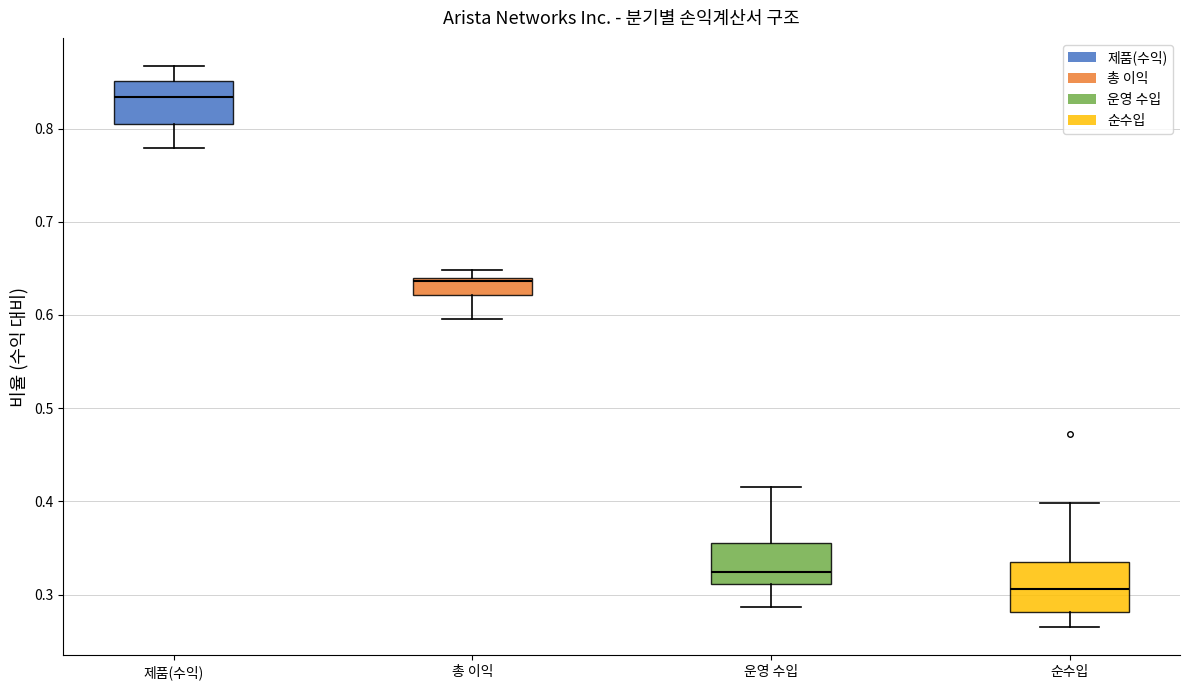

Reading left to right, transcribe this box plot: for each box, give where its median line is, the range the box spans, and where its two whiskers end, as read against the y-axis. The values are not printed on the chart, so give them approximately, as read against the axis.

제품(수익): median 0.83, box 0.81 to 0.85, whiskers 0.78 to 0.87
총 이익: median 0.64 (just below the box's upper edge), box 0.62 to 0.64, whiskers 0.60 to 0.65
운영 수입: median 0.32, box 0.31 to 0.36, whiskers 0.29 to 0.42
순수입: median 0.31, box 0.28 to 0.34, whiskers 0.26 to 0.40